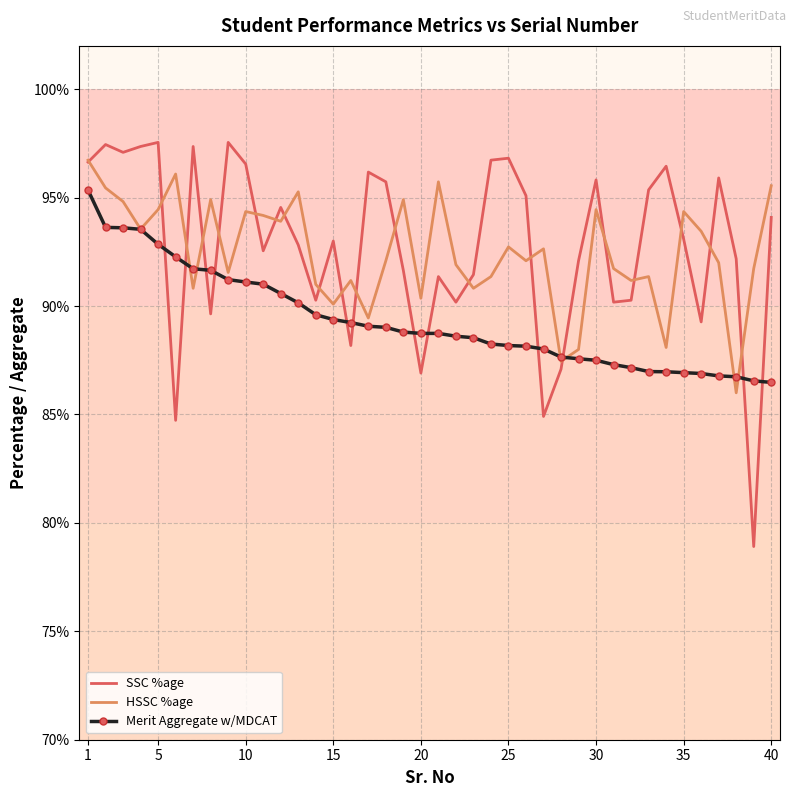

What is the difference between the maximum and minimum values in the Merit Aggregate w/MDCAT series?

8.9